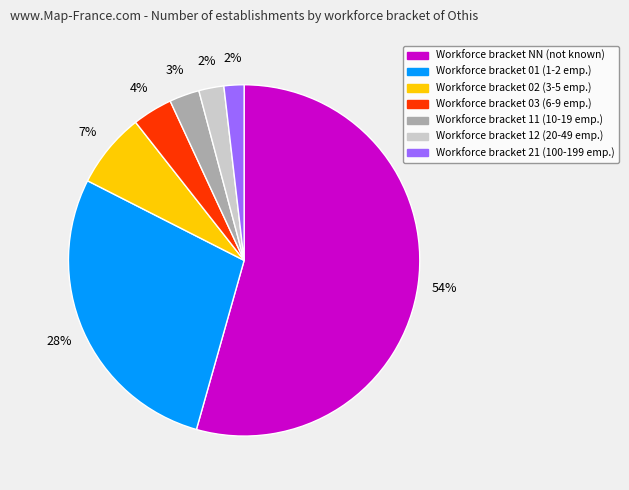

To the nearest percent, what is the average slice percentage?

14%